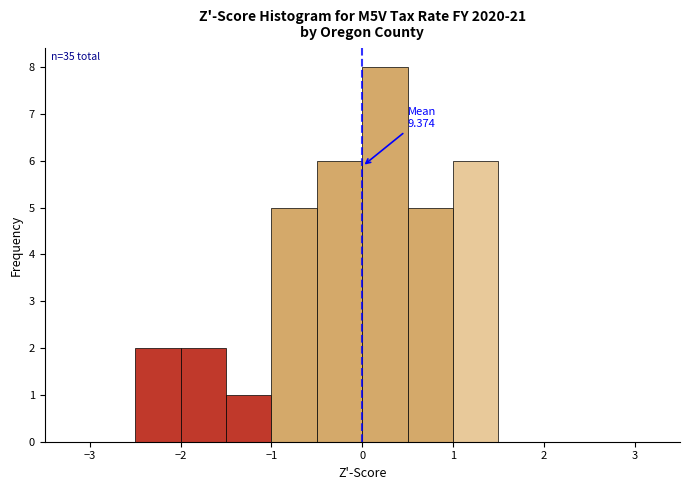

Over which range of the x-axis is the bar tallest?

0.0 to 0.5